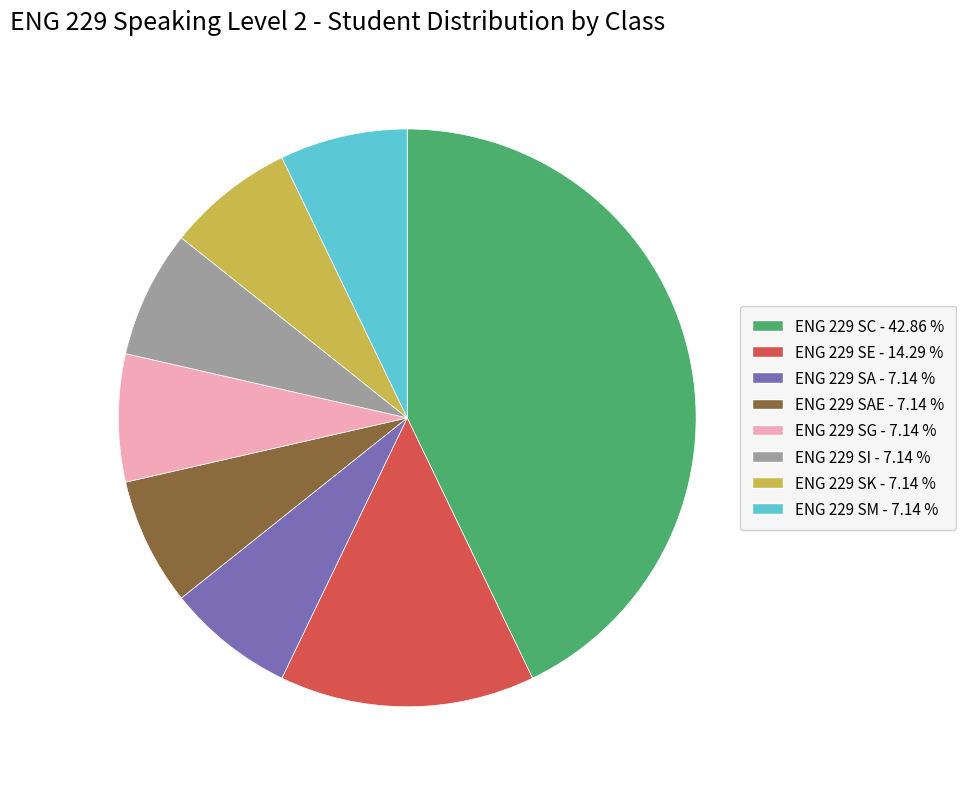

Does any single category account for the majority?

No